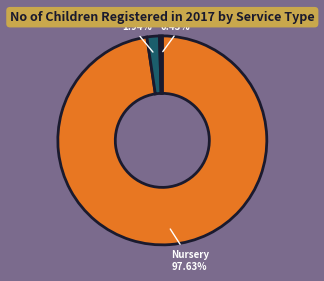

Does any single category account for the majority?

Yes